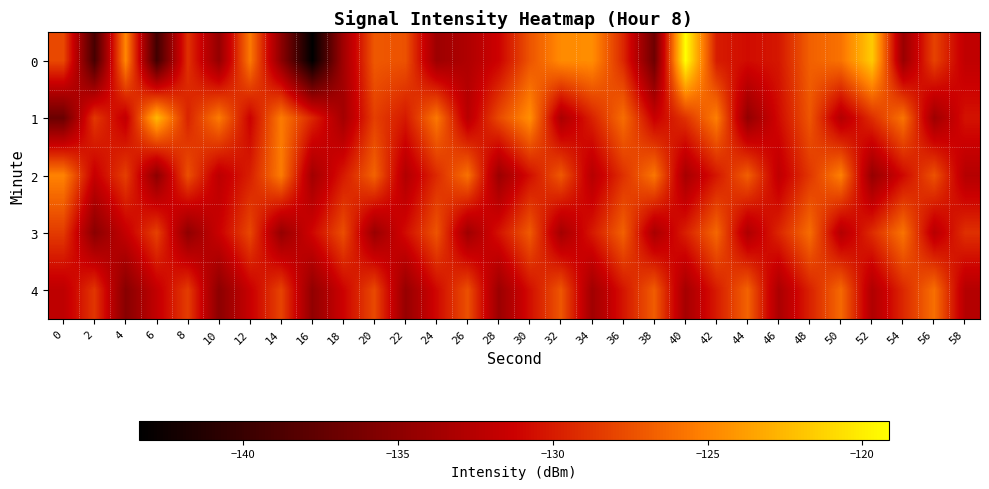

Reading left to right, list all the values displayed in this chart.

0: 0=-127.8	2=-139.1	4=-124.9	6=-139.4	8=-129.0	10=-134.5	12=-125.5	14=-135.0	16=-143.4	18=-133.8	20=-127.1	22=-127.4	24=-134.0	26=-132.9	28=-131.2	30=-127.3	32=-124.7	34=-124.6	36=-129.4	38=-136.8	40=-119.1	42=-130.0	44=-130.7	46=-130.2	48=-126.7	50=-125.9	52=-121.6	54=-134.2	56=-128.1	58=-132.0
1: 0=-137.0	2=-128.6	4=-131.8	6=-122.5	8=-129.6	10=-125.4	12=-131.3	14=-125.4	16=-129.5	18=-133.6	20=-128.3	22=-130.1	24=-125.6	26=-132.4	28=-127.8	30=-124.5	32=-133.2	34=-129.7	36=-126.1	38=-131.5	40=-128.9	42=-125.3	44=-134.6	46=-130.8	48=-127.2	50=-132.7	52=-129.1	54=-125.8	56=-133.9	58=-130.4
2: 0=-125.1	2=-131.6	4=-128.3	6=-134.9	8=-127.5	10=-132.2	12=-129.8	14=-125.4	16=-133.7	18=-130.1	20=-126.6	22=-132.8	24=-129.3	26=-125.9	28=-134.1	30=-130.6	32=-127.1	34=-132.5	36=-129.0	38=-125.7	40=-133.4	42=-130.2	44=-126.8	46=-132.0	48=-128.7	50=-125.2	52=-134.4	54=-130.9	56=-127.4	58=-132.6
3: 0=-128.5	2=-135.1	4=-131.7	6=-128.2	8=-134.8	10=-131.4	12=-127.9	14=-134.5	16=-131.0	18=-127.6	20=-134.2	22=-130.7	24=-127.3	26=-133.9	28=-130.4	30=-127.0	32=-133.6	34=-130.1	36=-126.7	38=-133.3	40=-129.8	42=-126.4	44=-133.0	46=-129.5	48=-126.1	50=-132.7	52=-129.2	54=-125.8	56=-132.4	58=-129.0
4: 0=-132.1	2=-128.7	4=-135.3	6=-131.8	8=-128.4	10=-135.0	12=-131.5	14=-128.1	16=-134.7	18=-131.2	20=-127.8	22=-134.4	24=-130.9	26=-127.5	28=-134.1	30=-130.6	32=-127.2	34=-133.8	36=-130.3	38=-126.9	40=-133.5	42=-130.0	44=-126.6	46=-133.2	48=-129.7	50=-126.3	52=-132.9	54=-129.4	56=-126.0	58=-132.6